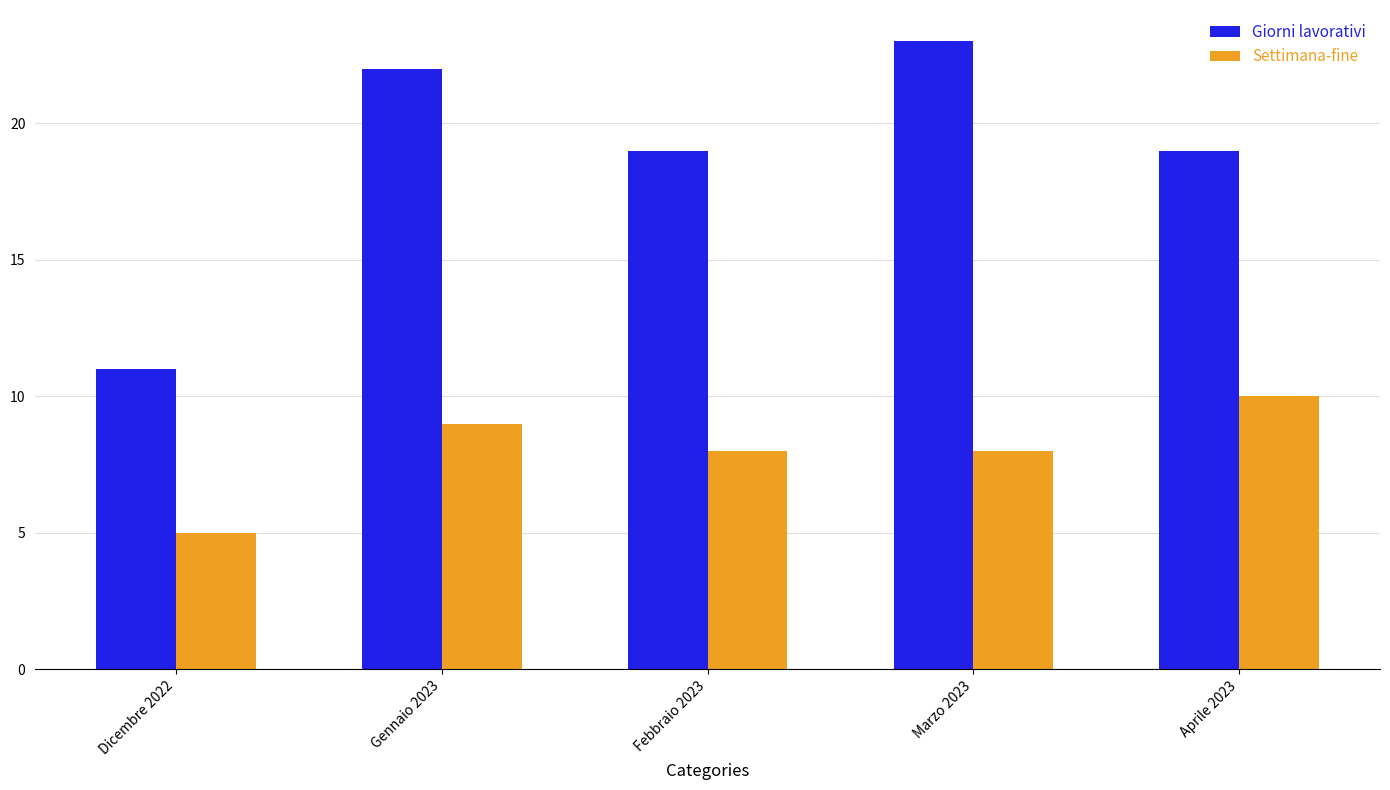

What is the minimum value shown in the chart?

5